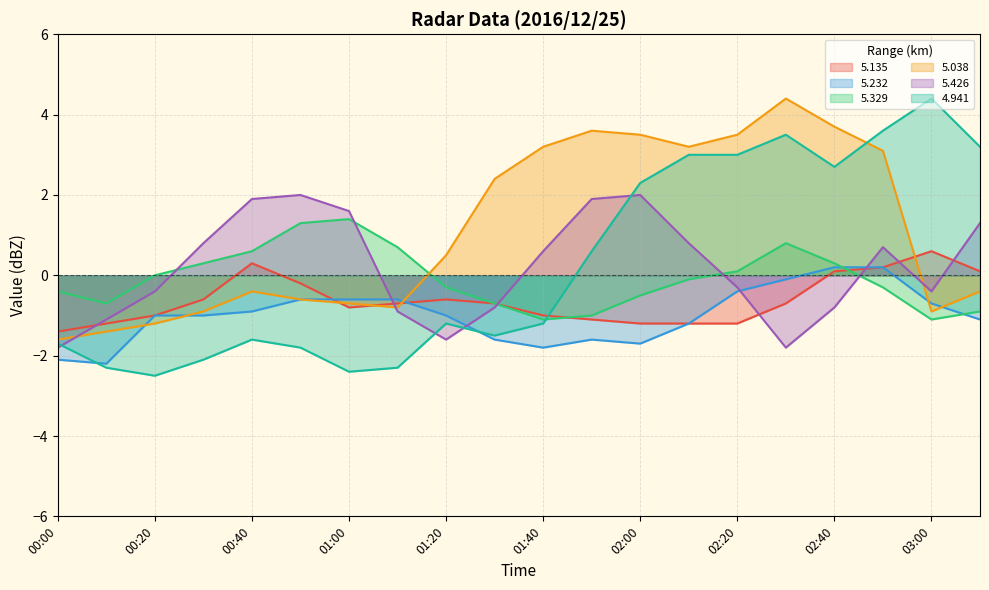

What is the difference between the 5.232 values at 00:40 and 01:10?

0.3